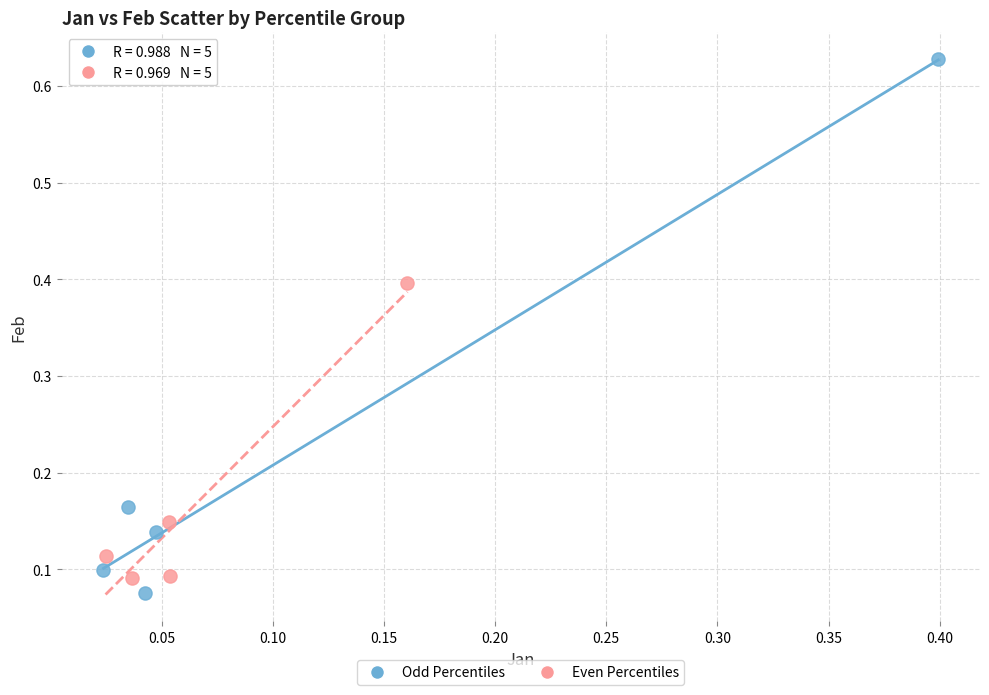

Which series has the largest Y range (max minus min)?

Odd Percentiles